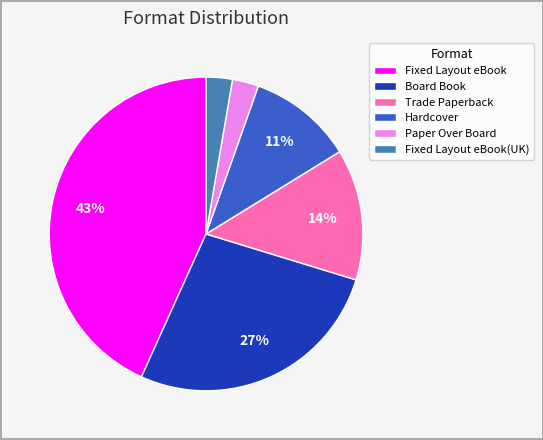

To the nearest percent, what percentage of the pie is Board Book?

27%